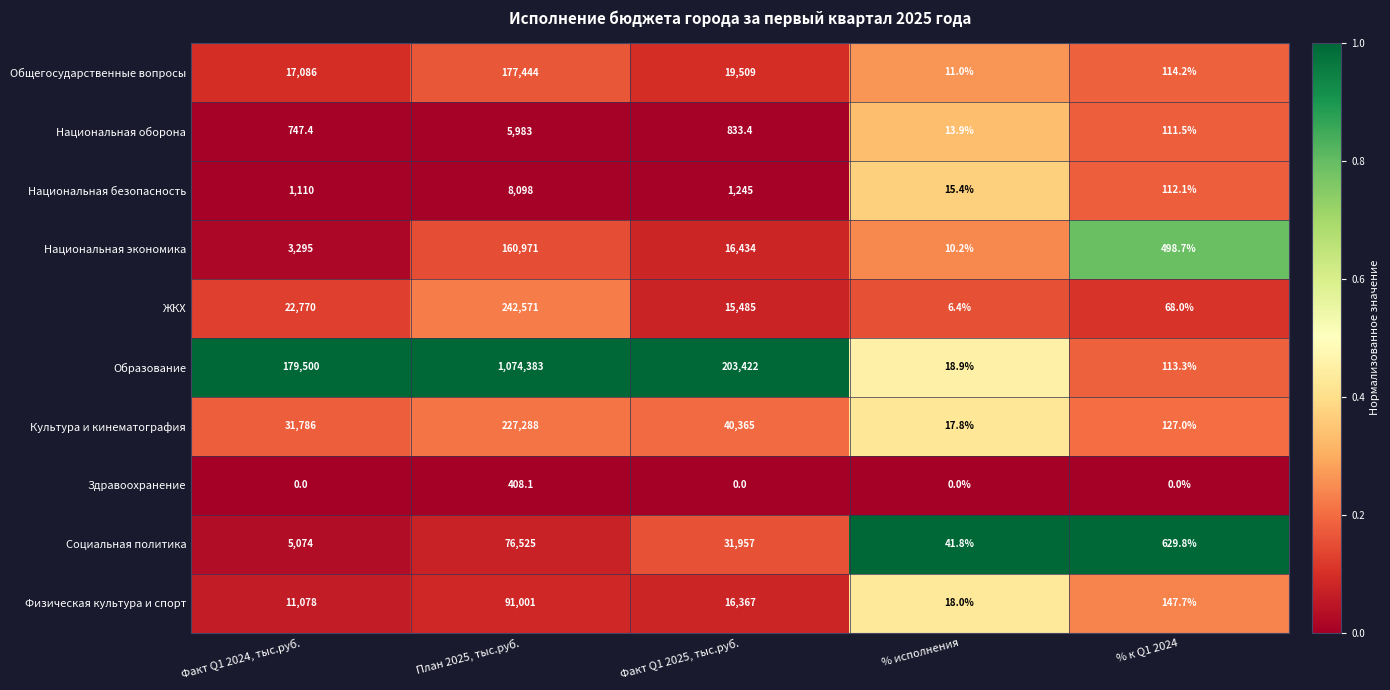

Where is Физическая культура и спорт nearest to the value 45509?

Факт Q1 2025, тыс.руб.